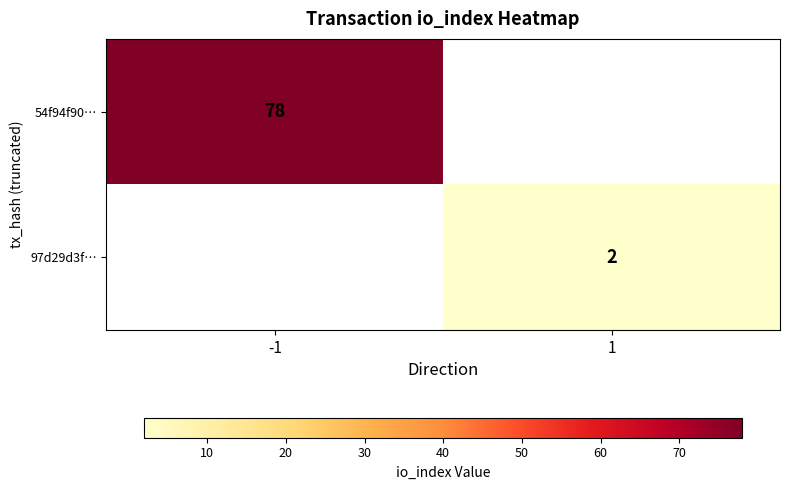

The value of 54f94f90… at -1 is 78. True or false?

True